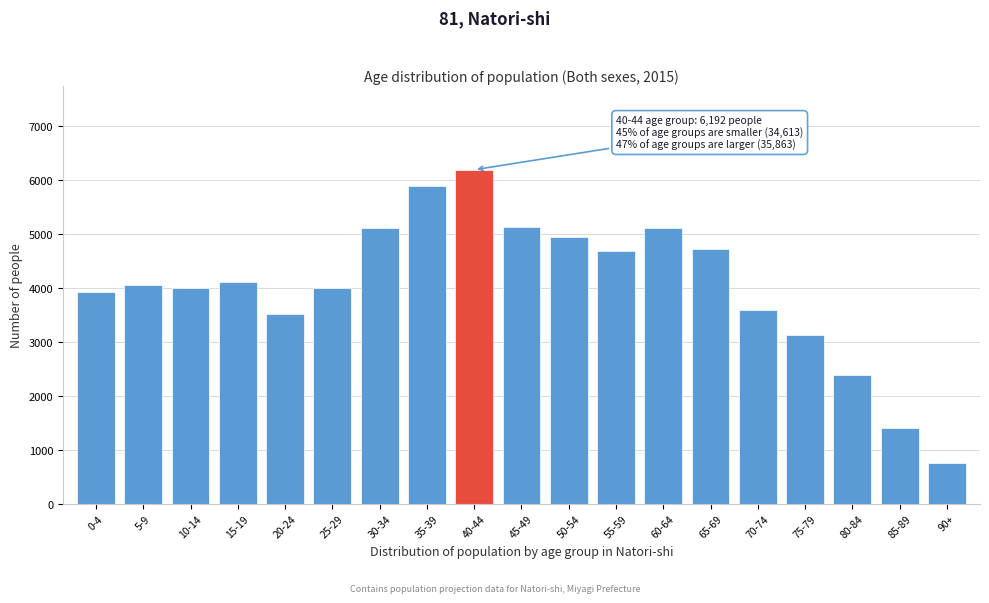

Is it true that the value at 60-64 is 3116?

False